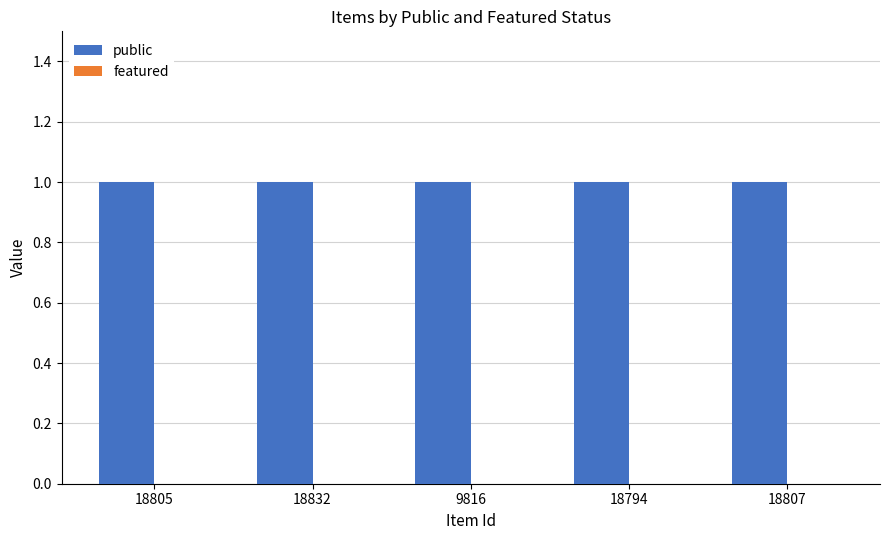

What is the maximum value for public?

1